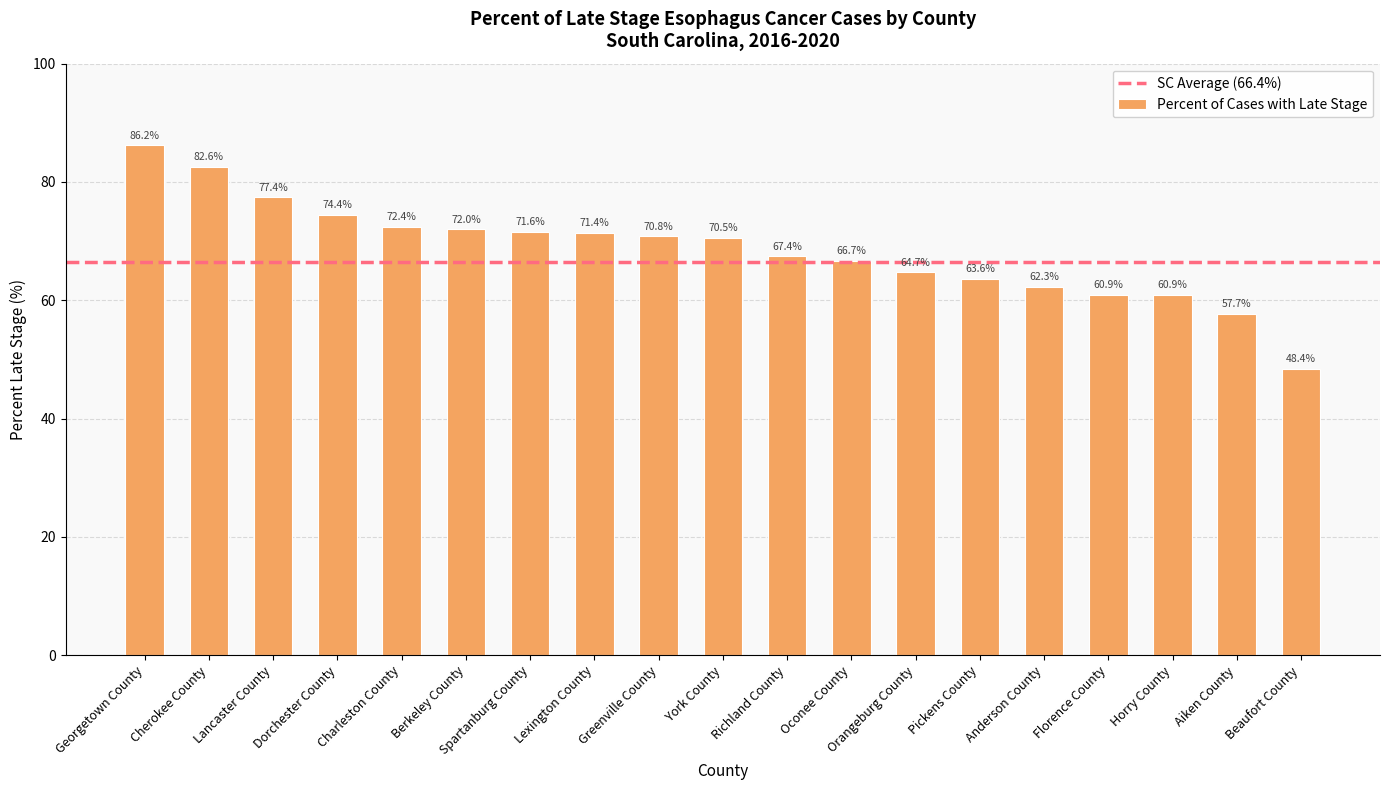

What is the average value?

68.5